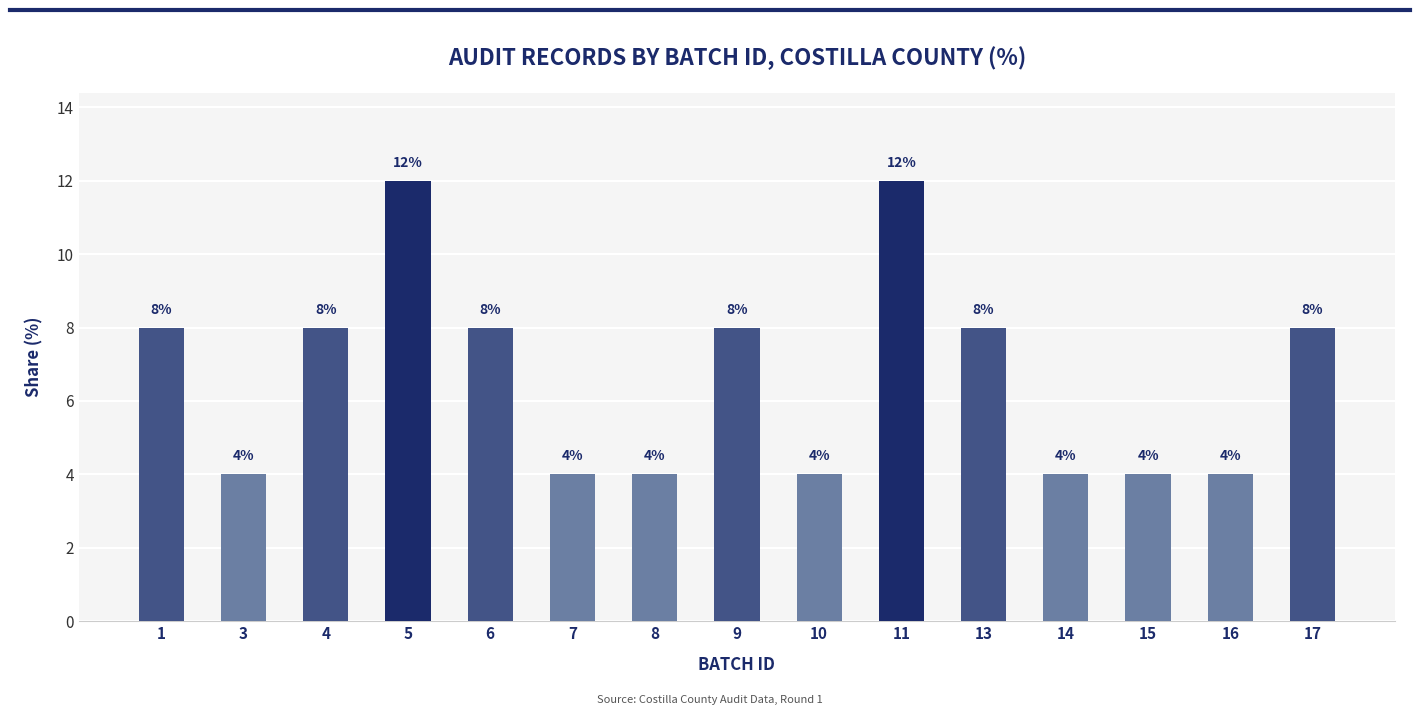

Reading left to right, extract all data points from this chart.

1=8	3=4	4=8	5=12	6=8	7=4	8=4	9=8	10=4	11=12	13=8	14=4	15=4	16=4	17=8